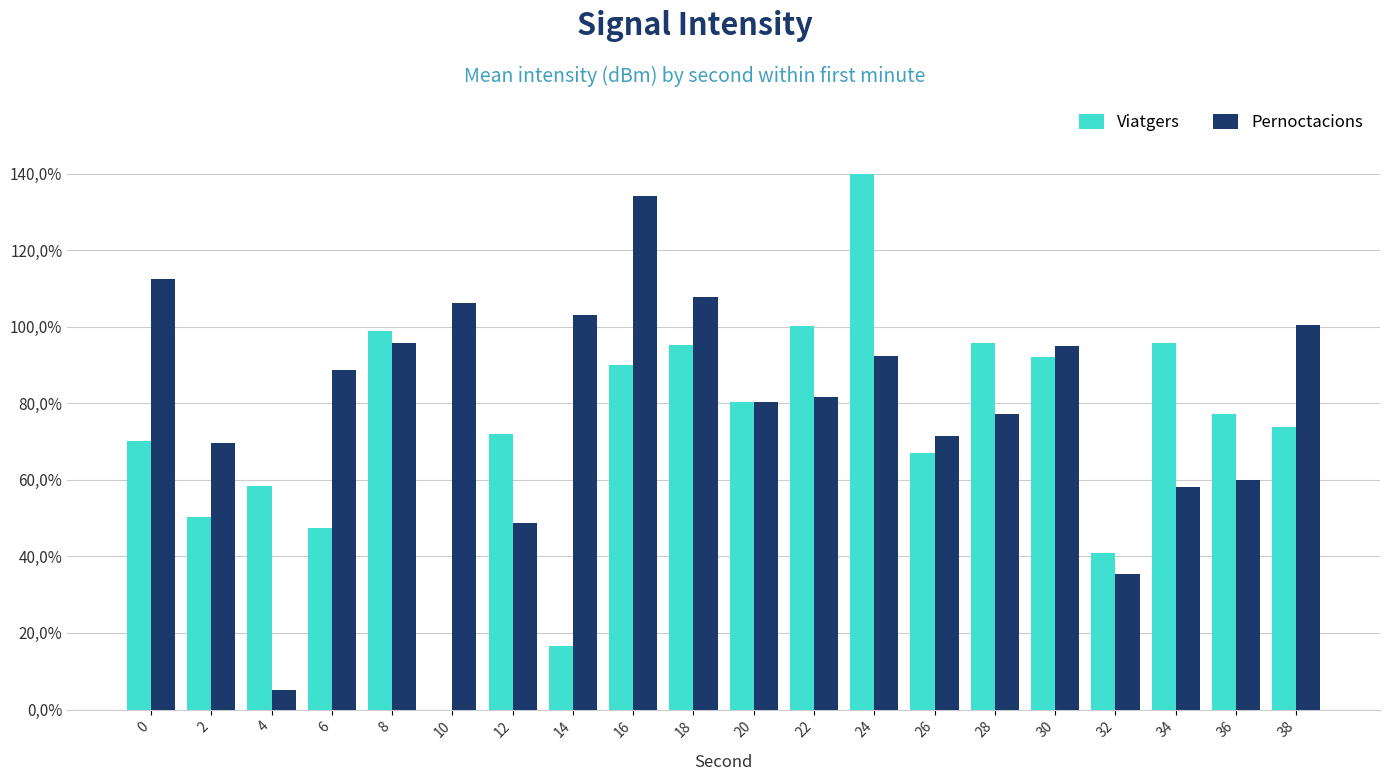

What are all the series names shown in the legend?

Viatgers, Pernoctacions